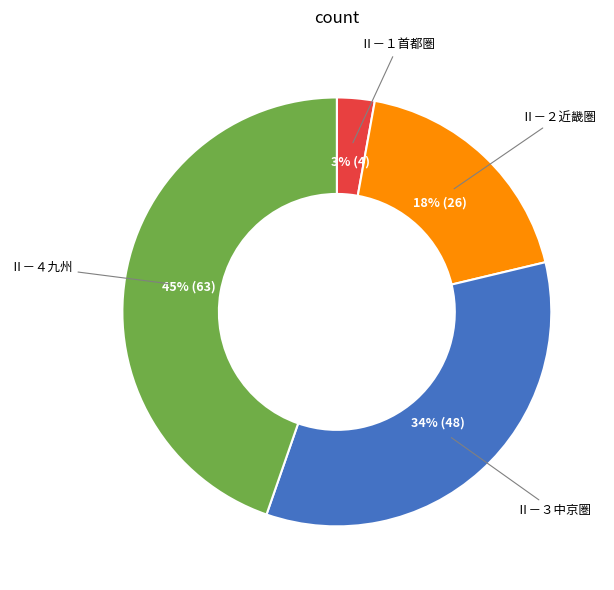

Rank the categories by value from lowest to highest.

Ⅱ－１首都圏, Ⅱ－２近畿圏, Ⅱ－３中京圏, Ⅱ－４九州